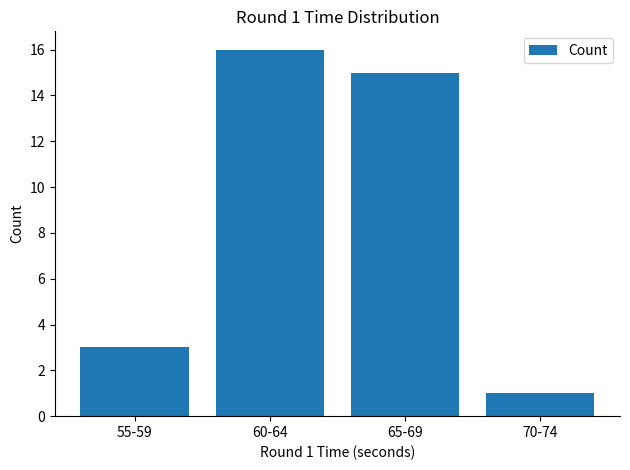

Are the bars horizontal?

No